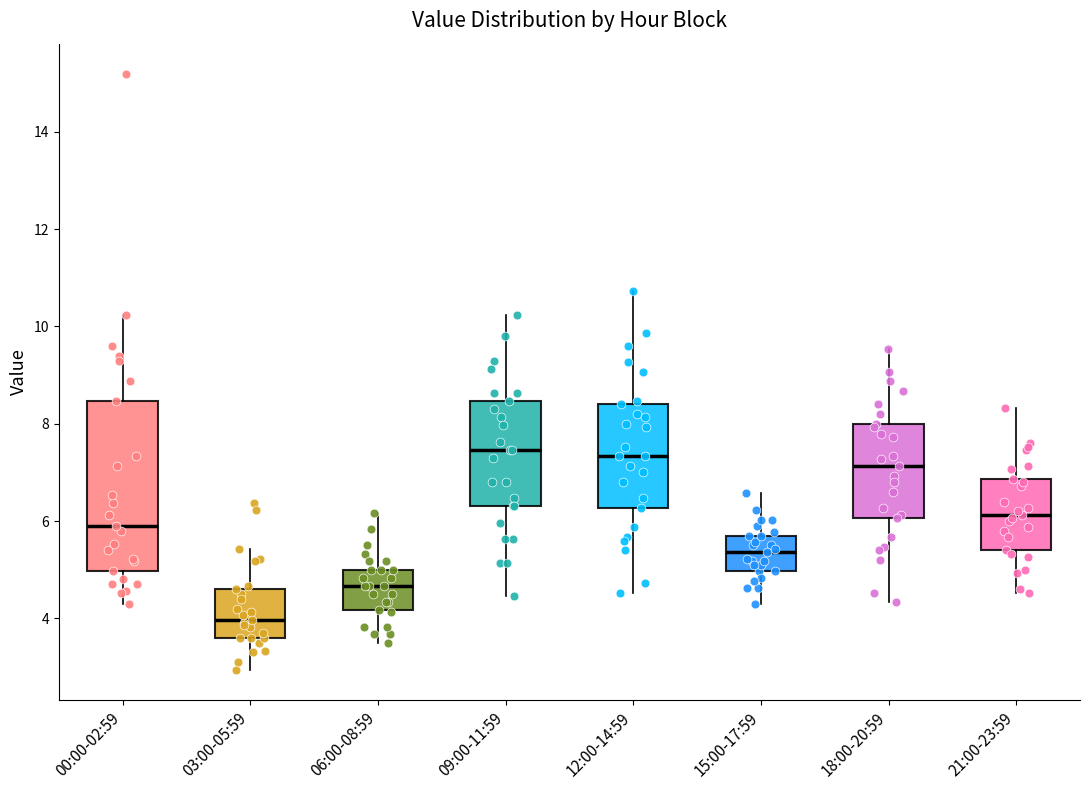

Comparing the boxes themselves (not the whiskers), which one is the tallest?

00:00-02:59